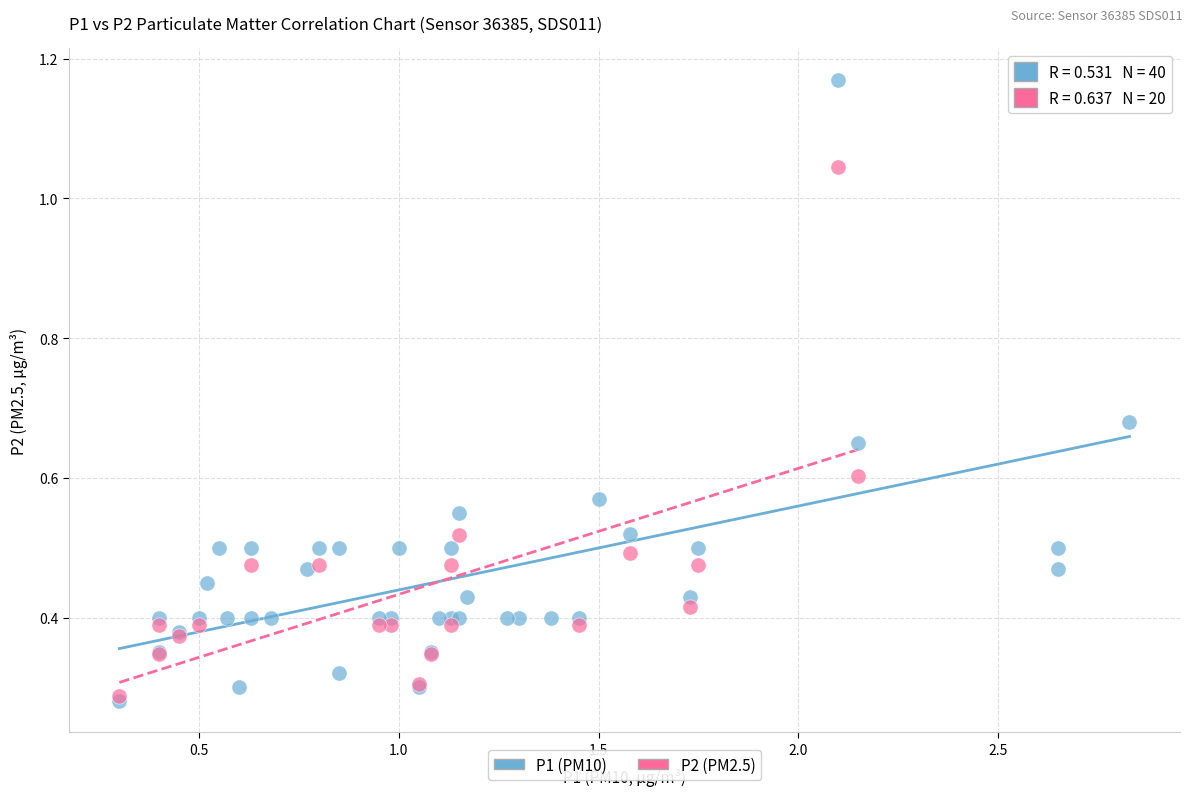

Which series contains the highest Y value?

P1 (PM10)